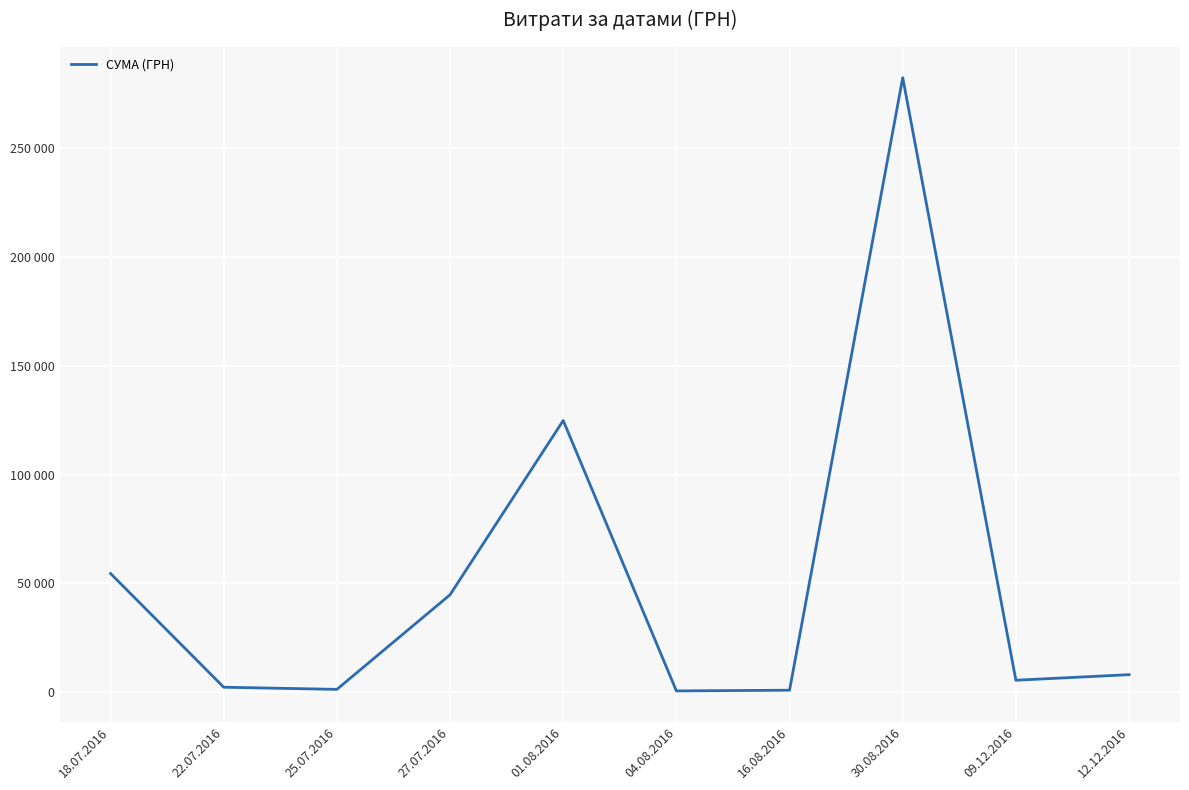

Rank the categories by value from lowest to highest.

04.08.2016, 16.08.2016, 25.07.2016, 22.07.2016, 09.12.2016, 12.12.2016, 27.07.2016, 18.07.2016, 01.08.2016, 30.08.2016